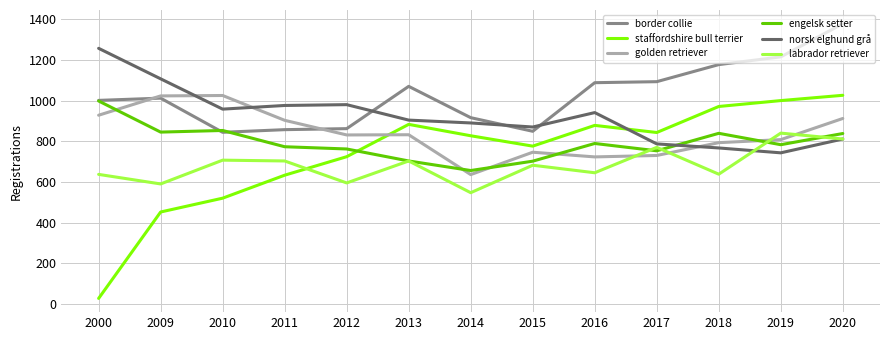

What is the spread (max minus min) of values at 2017?

363